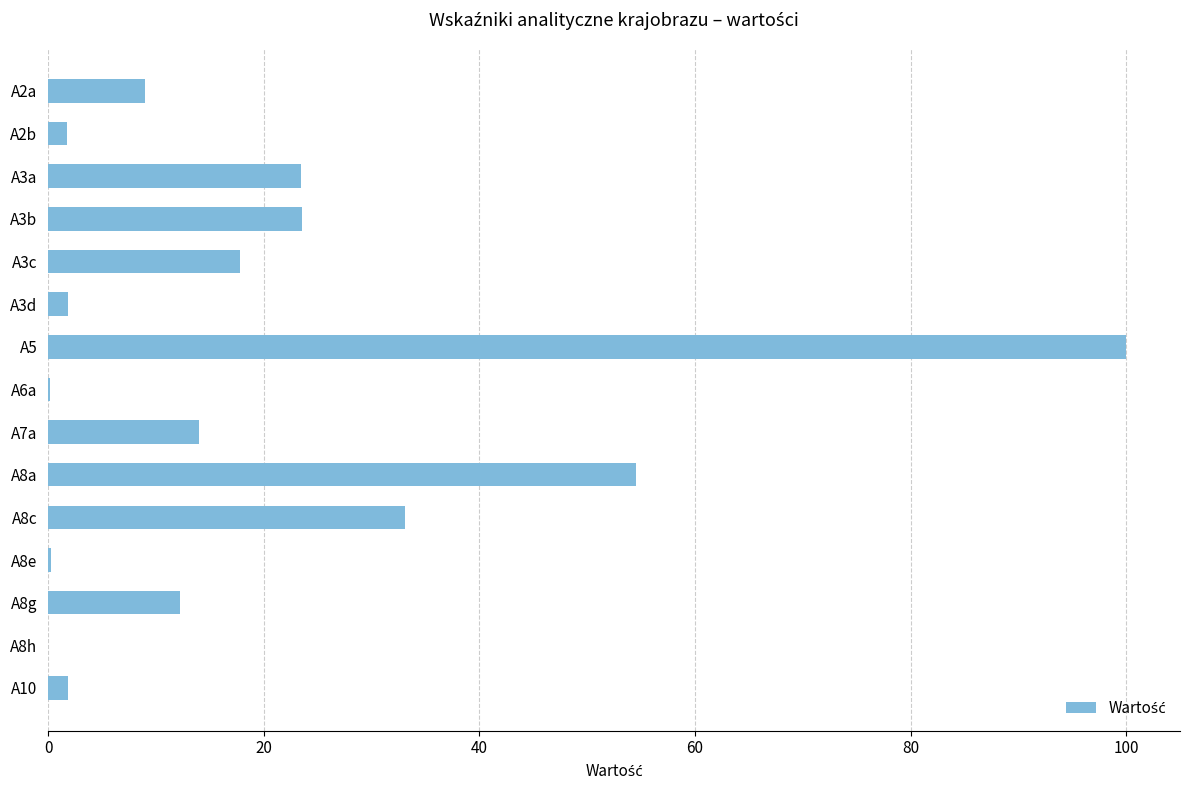

Are the bars horizontal?

Yes